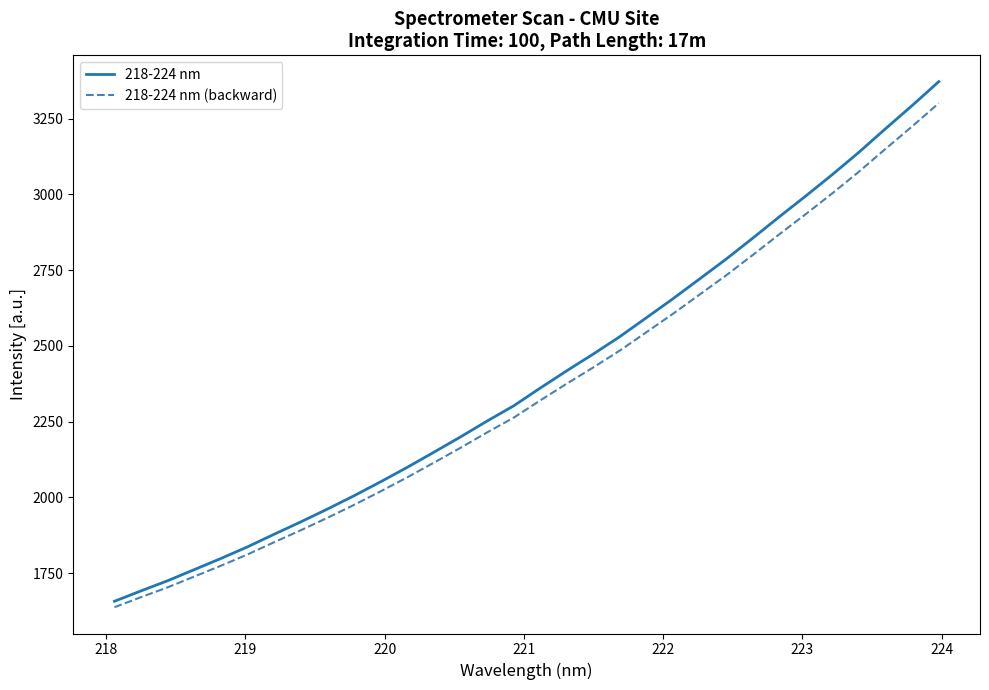

What is the highest value of the 218-224 nm series?

3372.3